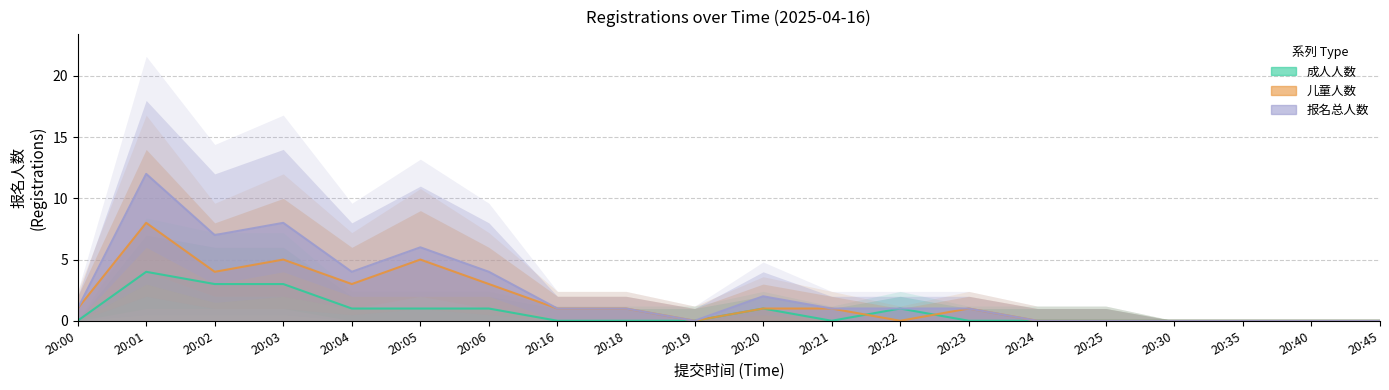

How many positive values does the 报名总人数 series have?

13